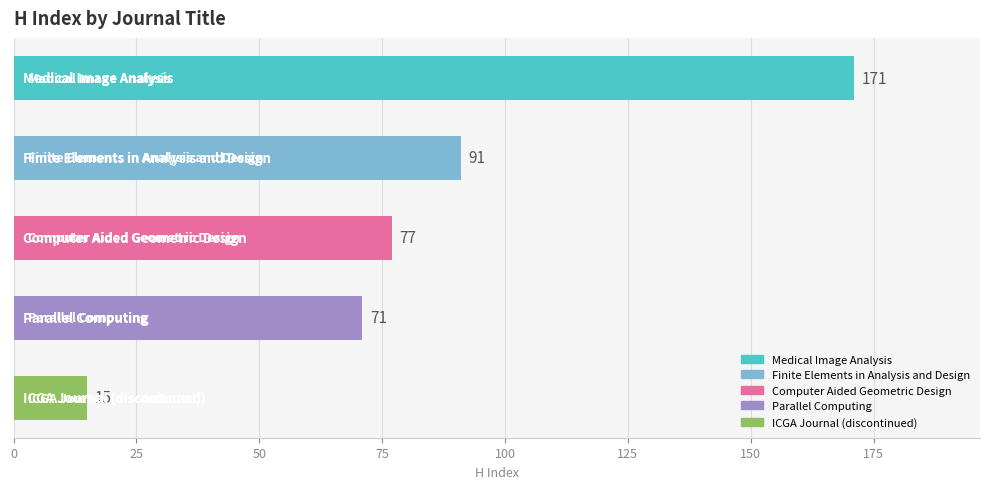

What is the smallest value displayed?

15